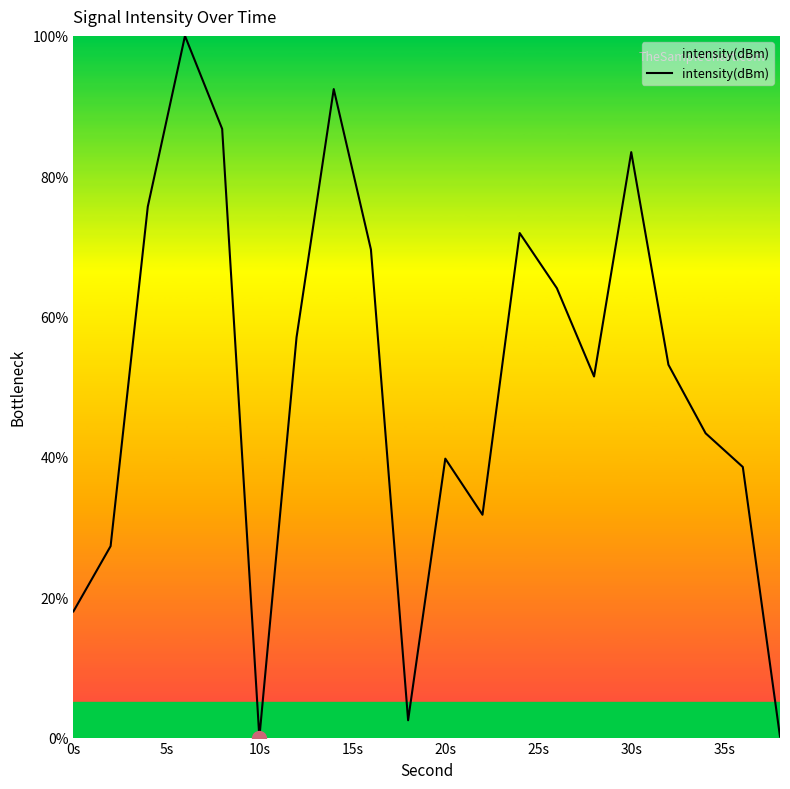

What is the difference between the maximum and minimum values?

100.0